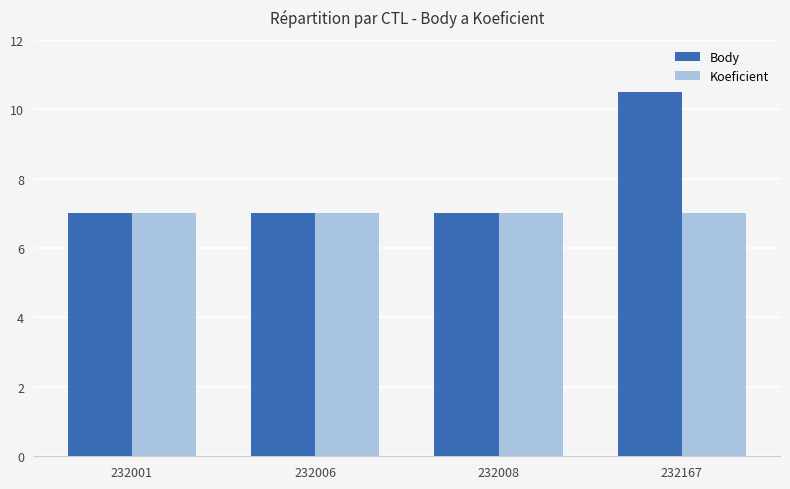

What is the greatest value displayed?

10.5